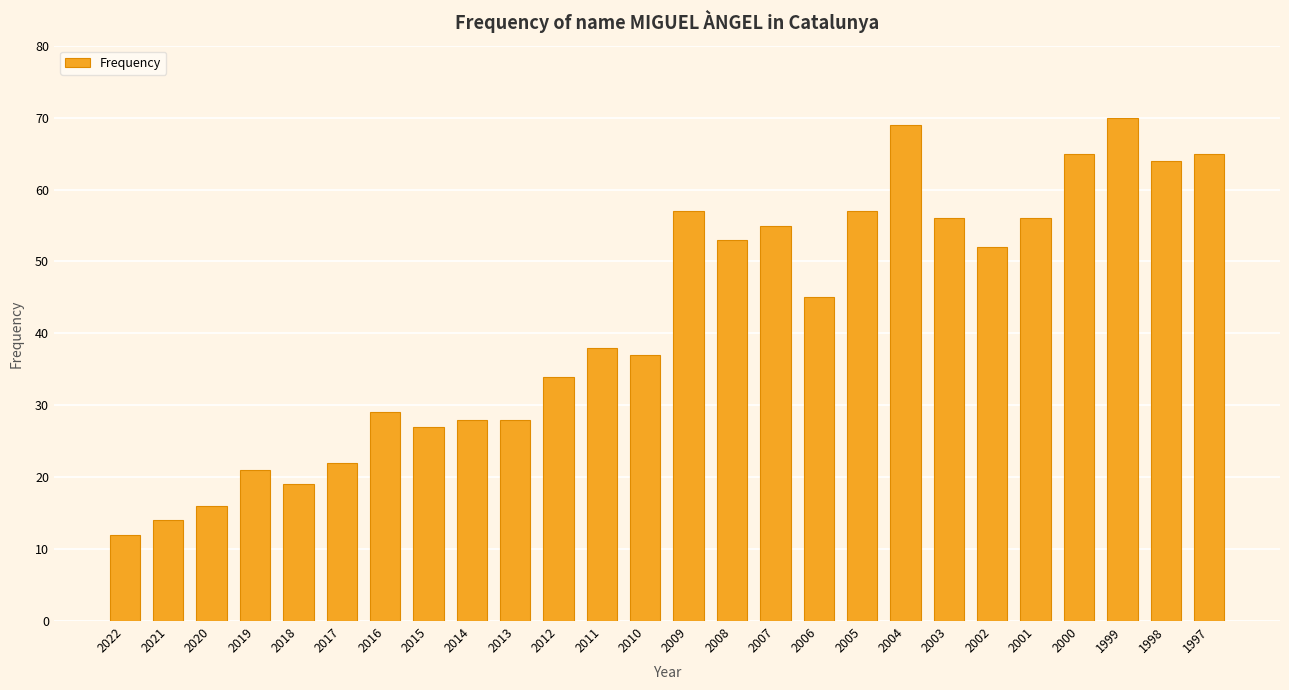

How many categories are shown in the chart?

26